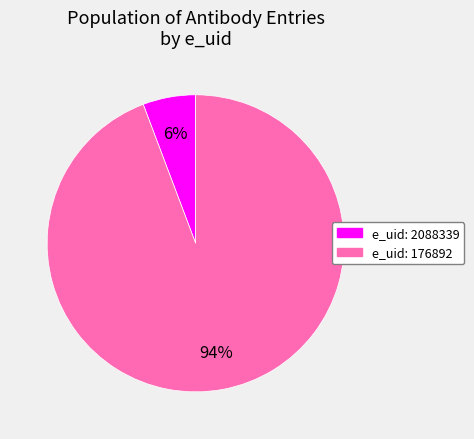

Rank the categories by value from lowest to highest.

e_uid: 2088339, e_uid: 176892